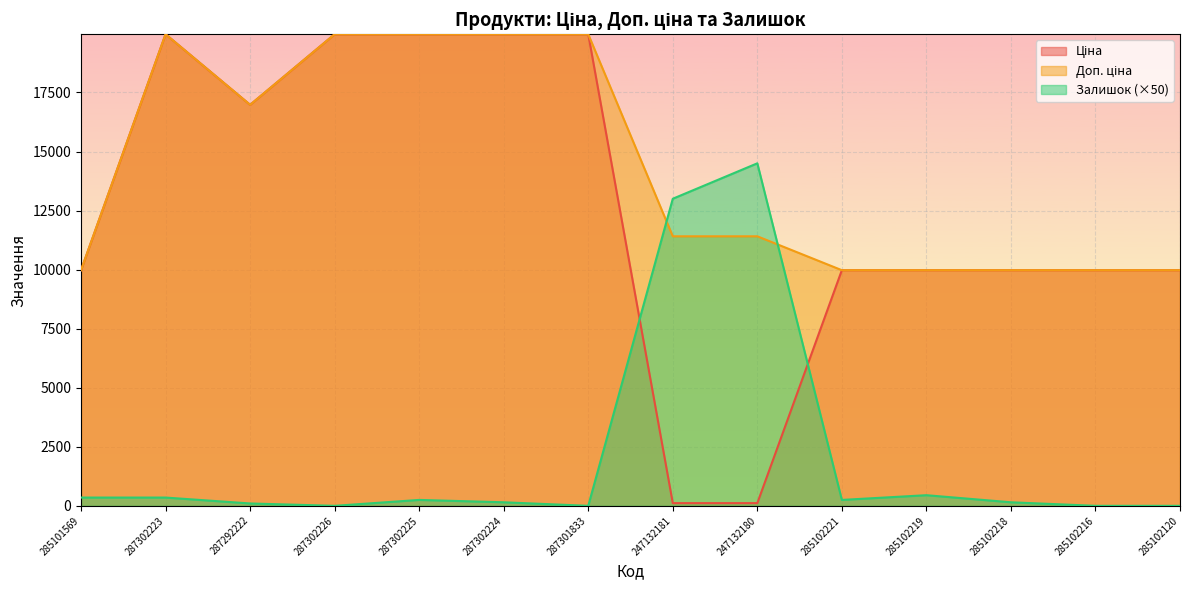

What position from the right is 287292222?

12